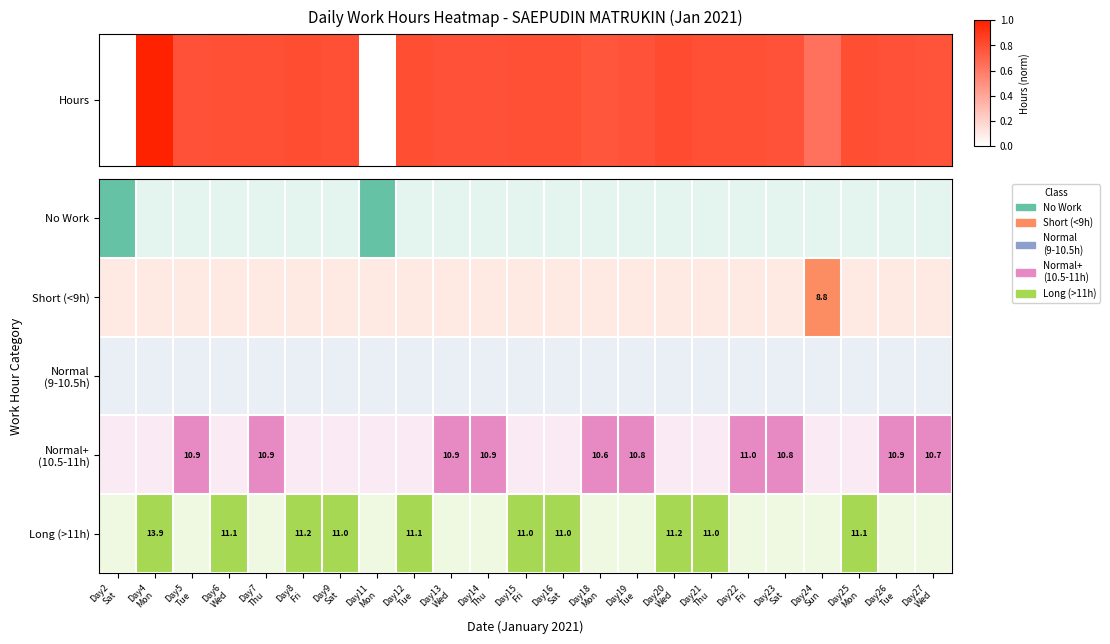

Count the number of values greater than 0.

21